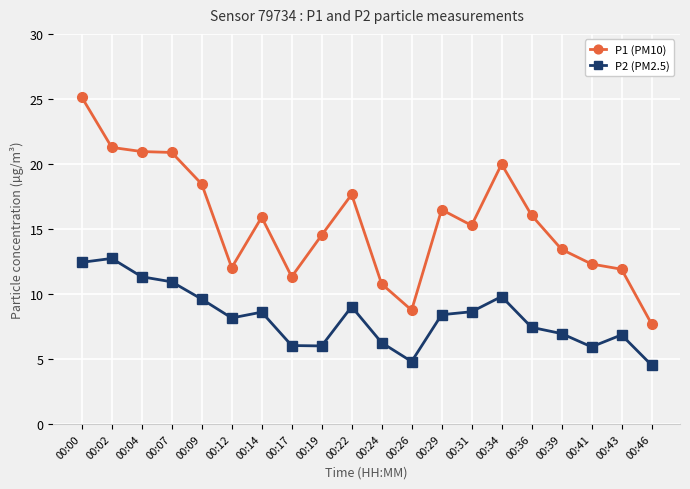

At 00:41, list the series in order from smallest to largest.

P2 (PM2.5), P1 (PM10)